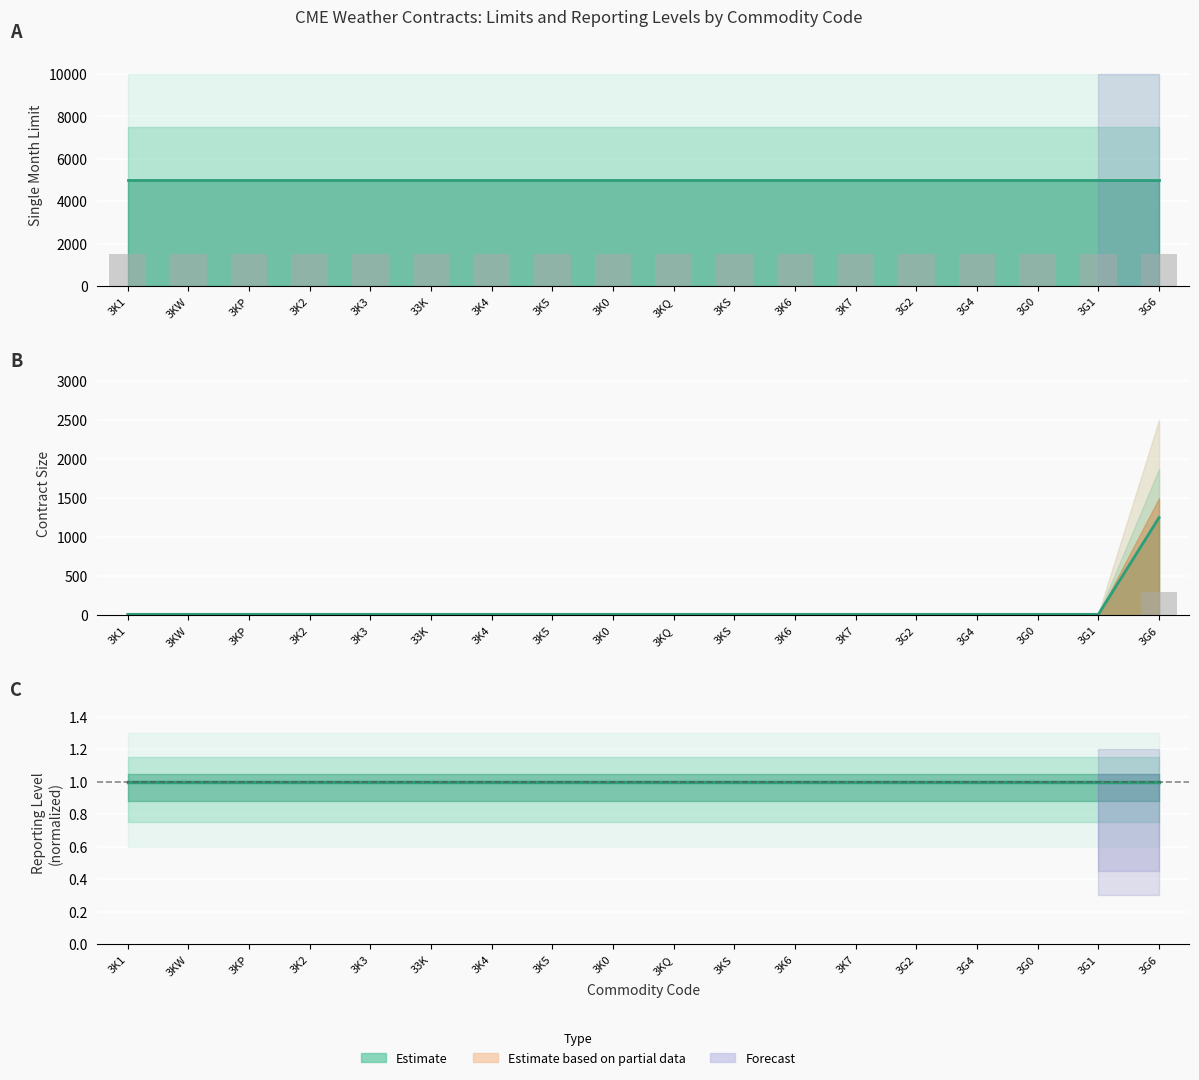

True or false: Reporting Level has a value of 0 at 3K7.

False